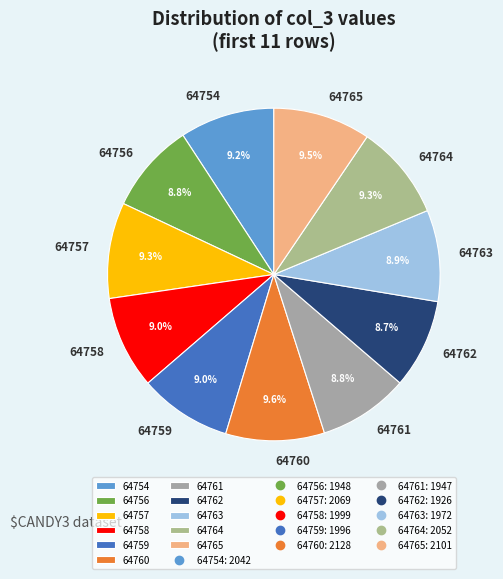

What portion of the pie excludes 64759?

91.0%